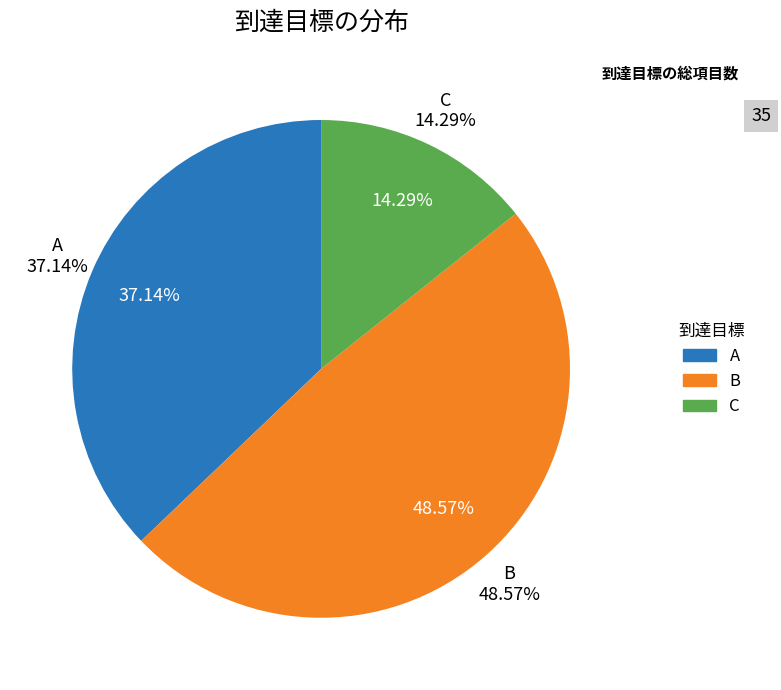

To the nearest percent, what portion does C represent?

14%